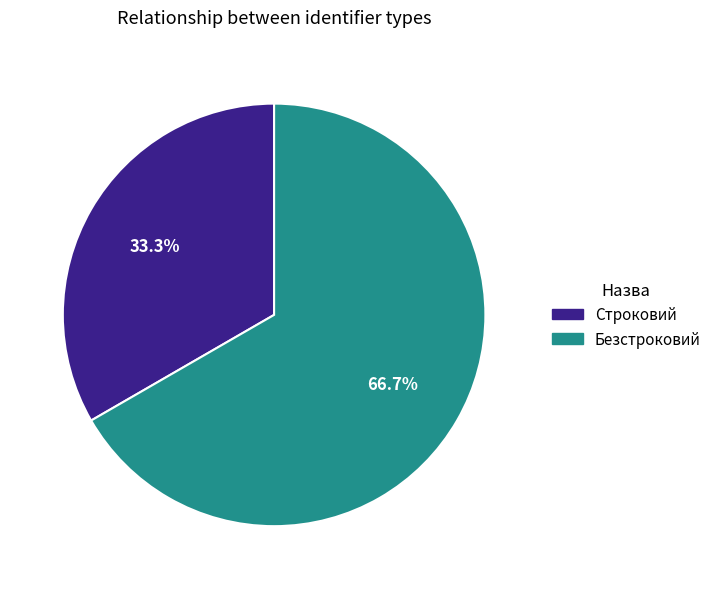

How many segments does this pie chart have?

2